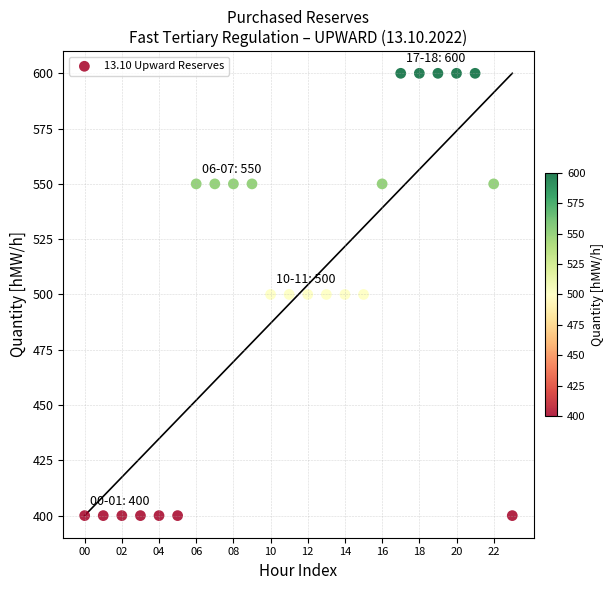

What is the range of Y values (max minus min)?

200